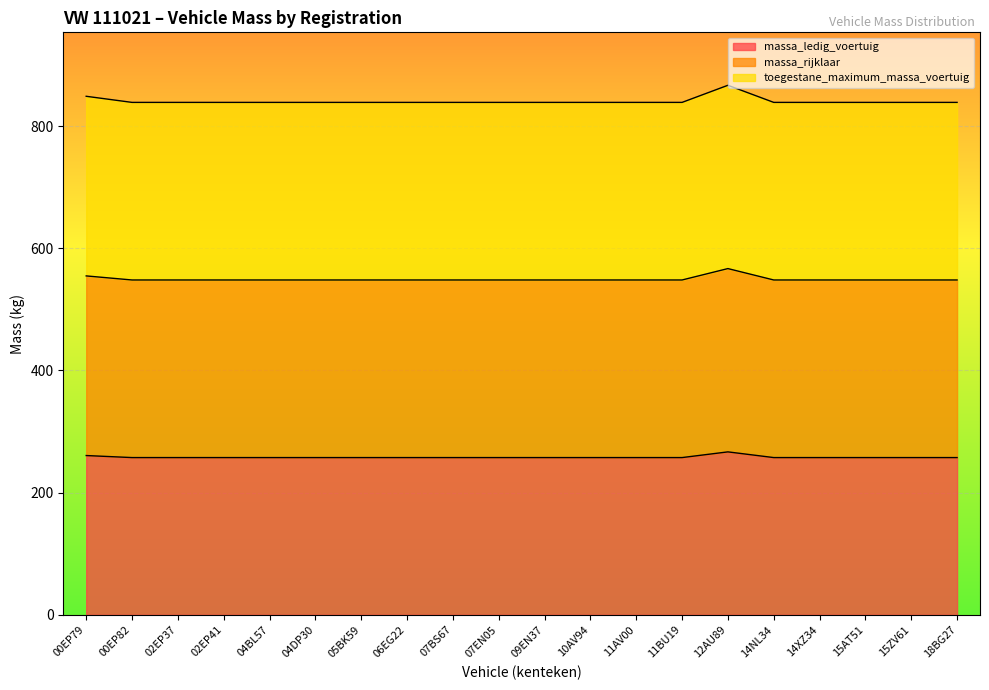

True or false: massa_ledig_voertuig has more than 2 interior local peaks.

False